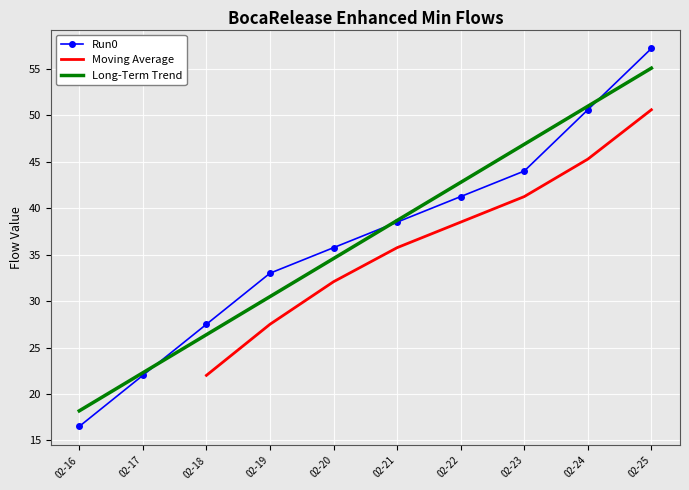

At which label does Run0 first exceed 38?

02-21